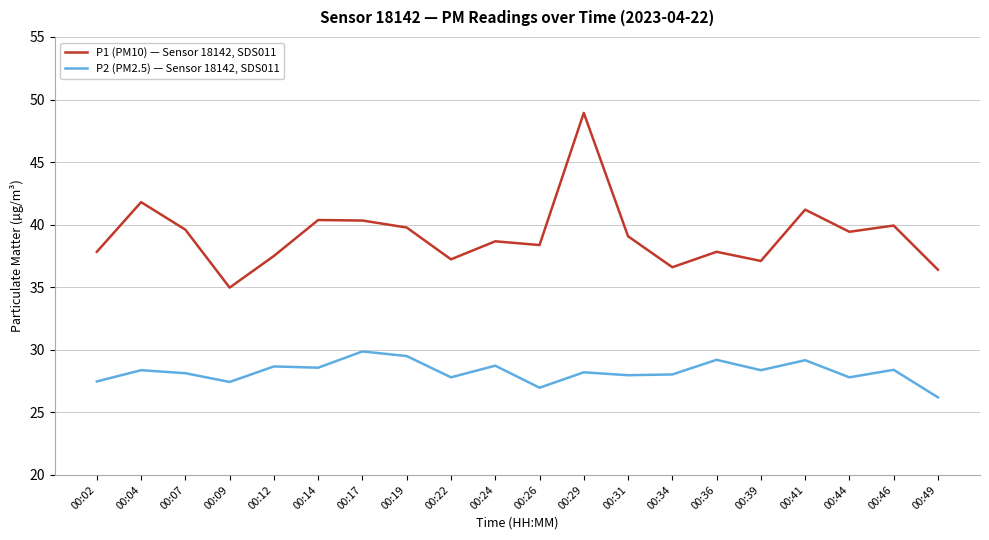

Which series changed the most between 00:09 and 00:41?

P1 (PM10) — Sensor 18142, SDS011